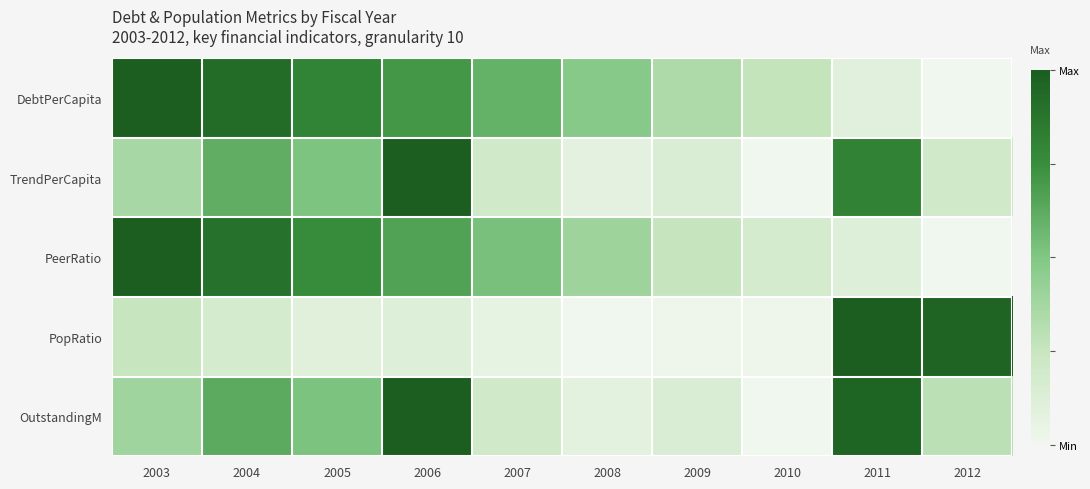

At which category is the sum across all series the highest?

2006